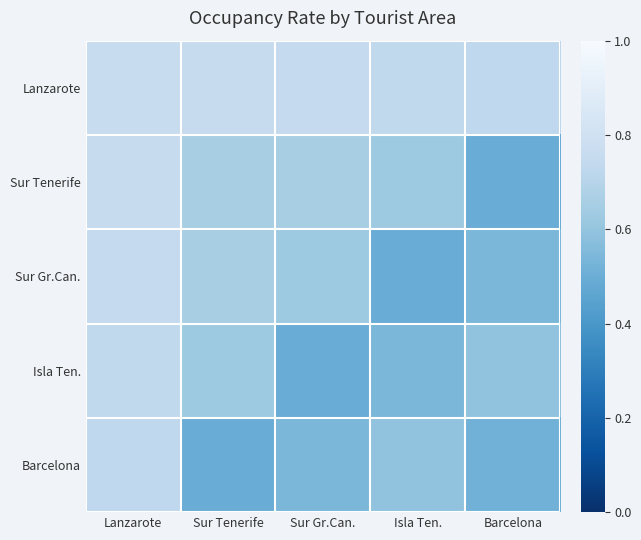

Between Barcelona and Sur Tenerife, which is larger?

Sur Tenerife